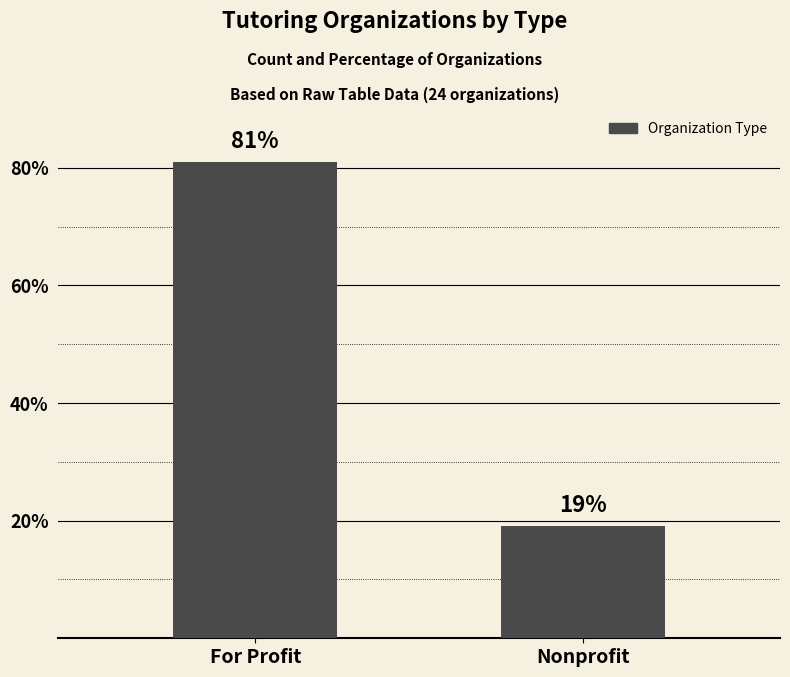

What is the sum of all values?

100.0